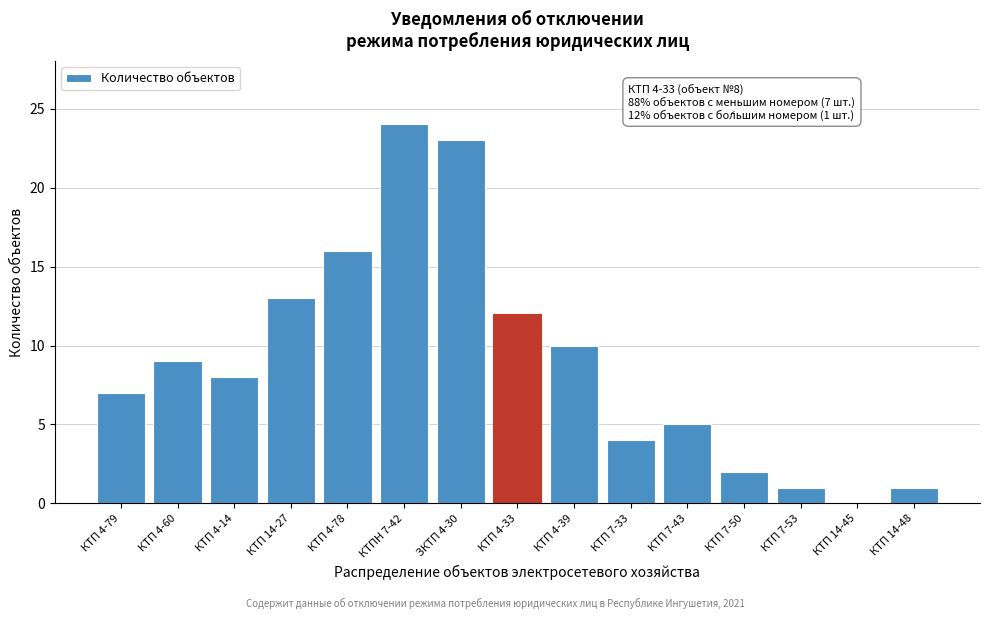

Reading left to right, what are all the values shown in this chart?

КТП 4-79=7	КТП 4-60=9	КТП 4-14=8	КТП 14-27=13	КТП 4-78=16	КТПН 7-42=24	ЗКТП 4-30=23	КТП 4-33=12	КТП 4-39=10	КТП 7-33=4	КТП 7-43=5	КТП 7-50=2	КТП 7-53=1	КТП 14-45=0	КТП 14-48=1